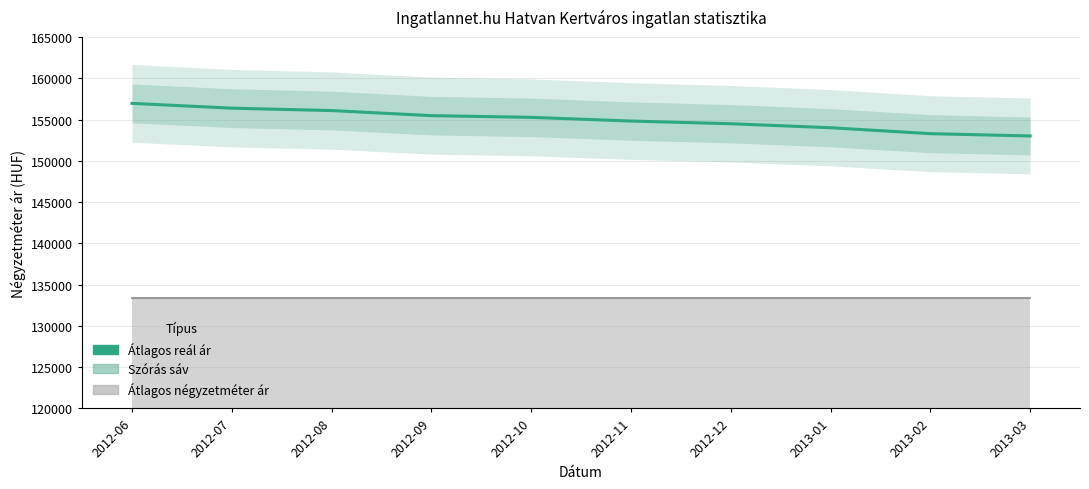

How many lines are shown in the chart?

1